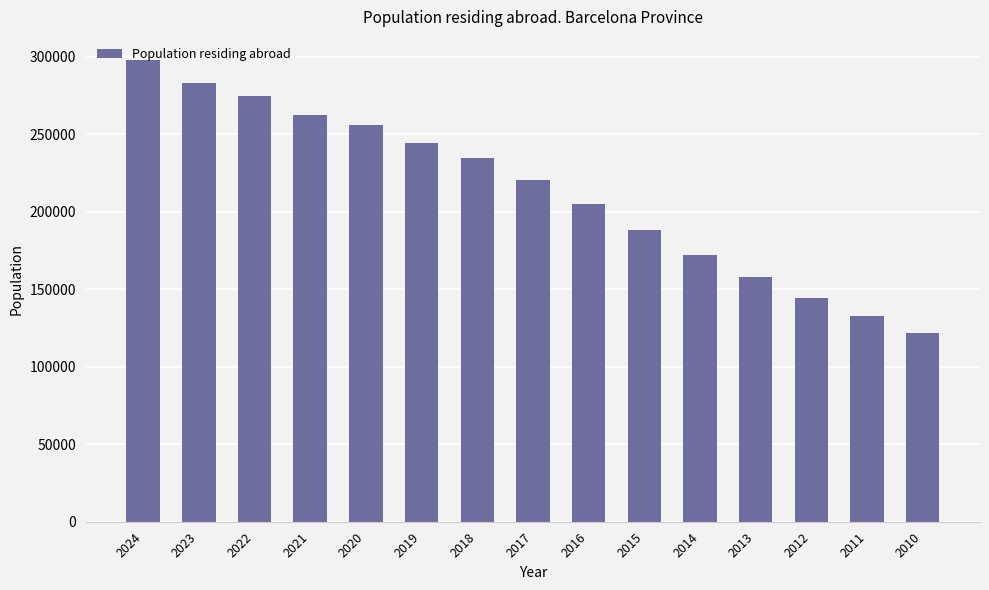

True or false: the data shows 401661 at 2018.

False